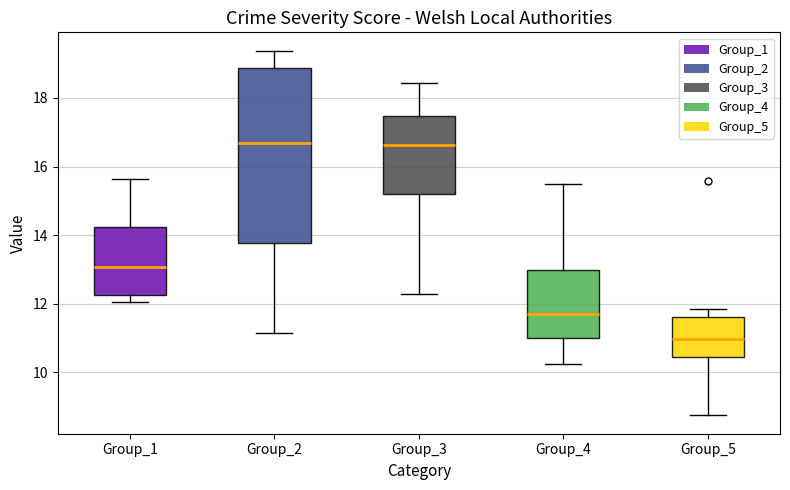

Reading left to right, transcribe this box plot: for each box, give where its median line is, the range the box spans, and where its two whiskers end, as read against the y-axis. The values are not printed on the chart, so give them approximately, as read against the axis.

Group_1: median 13.0, box 12.2 to 14.2, whiskers 12.0 to 15.6
Group_2: median 16.6, box 13.8 to 18.8, whiskers 11.2 to 19.4
Group_3: median 16.6, box 15.2 to 17.4, whiskers 12.2 to 18.4
Group_4: median 11.6, box 11.0 to 13.0, whiskers 10.2 to 15.4
Group_5: median 11.0, box 10.4 to 11.6, whiskers 8.8 to 11.8